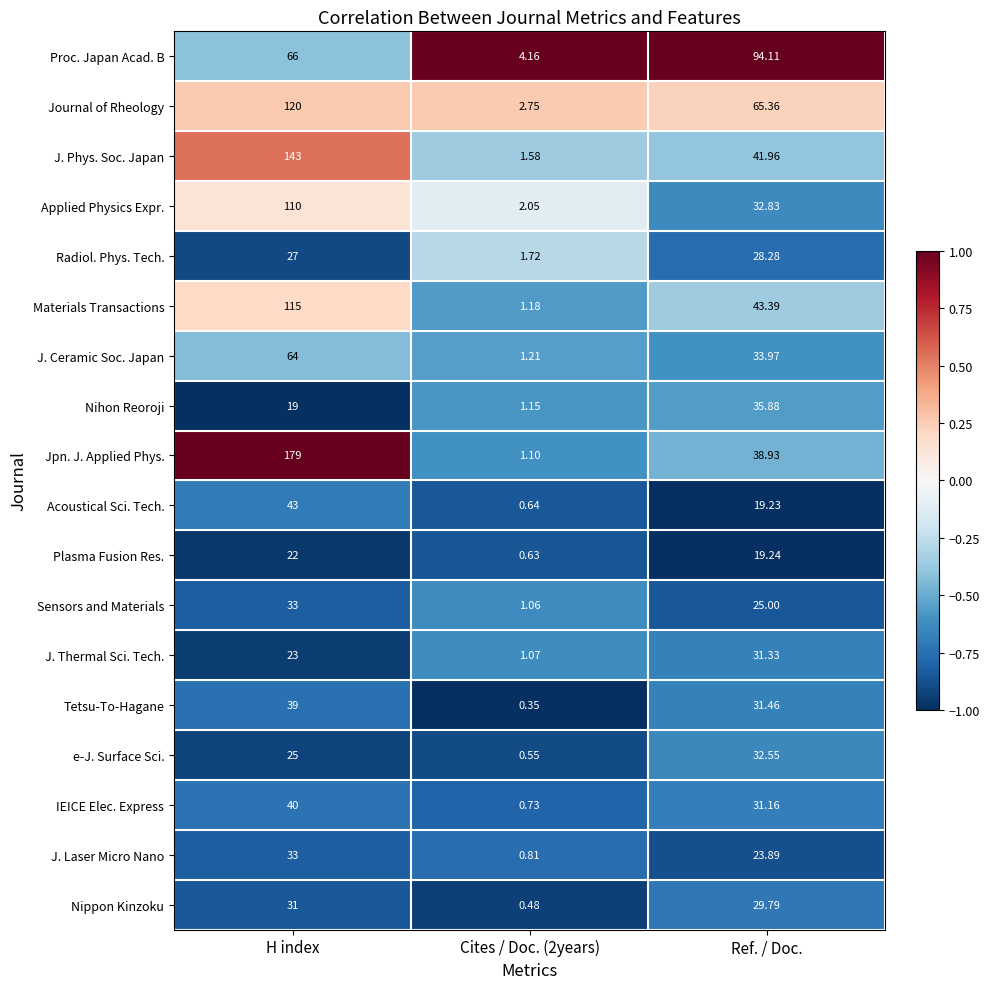

Which label corresponds to the largest value in the chart?

H index